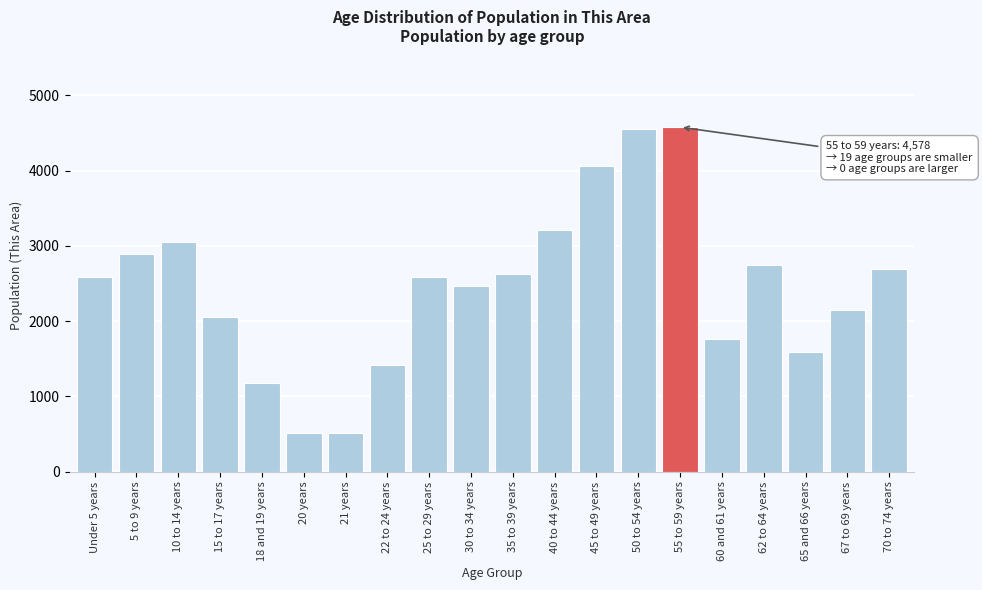

What is the label of the 20th bar from the right?

Under 5 years